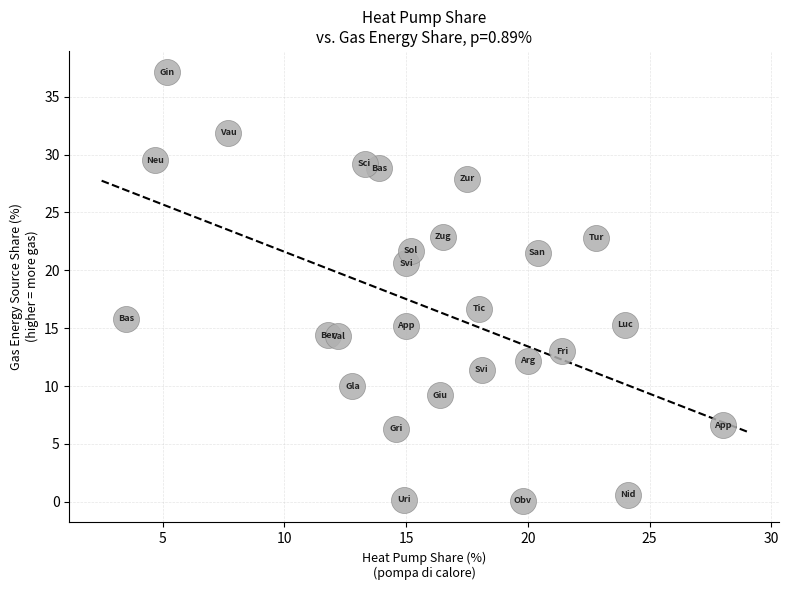

What Y value in the scatter plot is closest to 18?

16.7